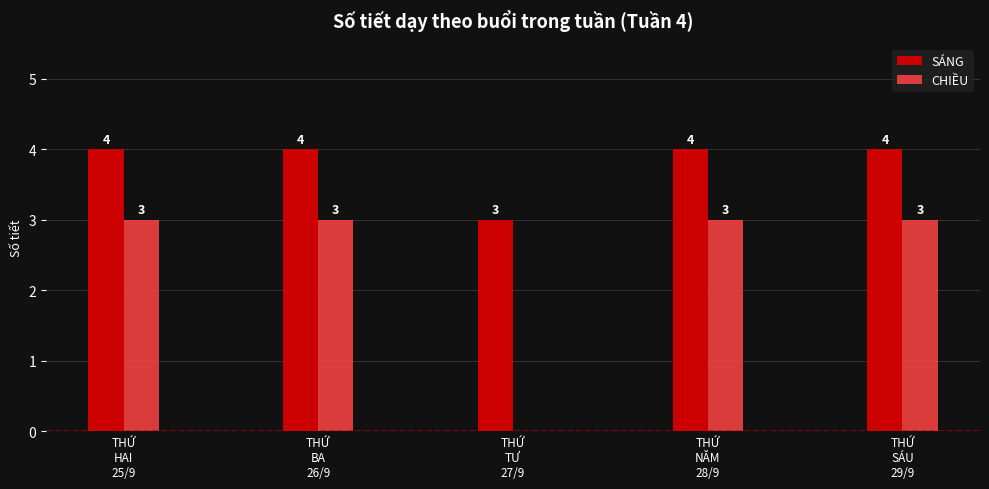

What is the maximum value for SÁNG?

4